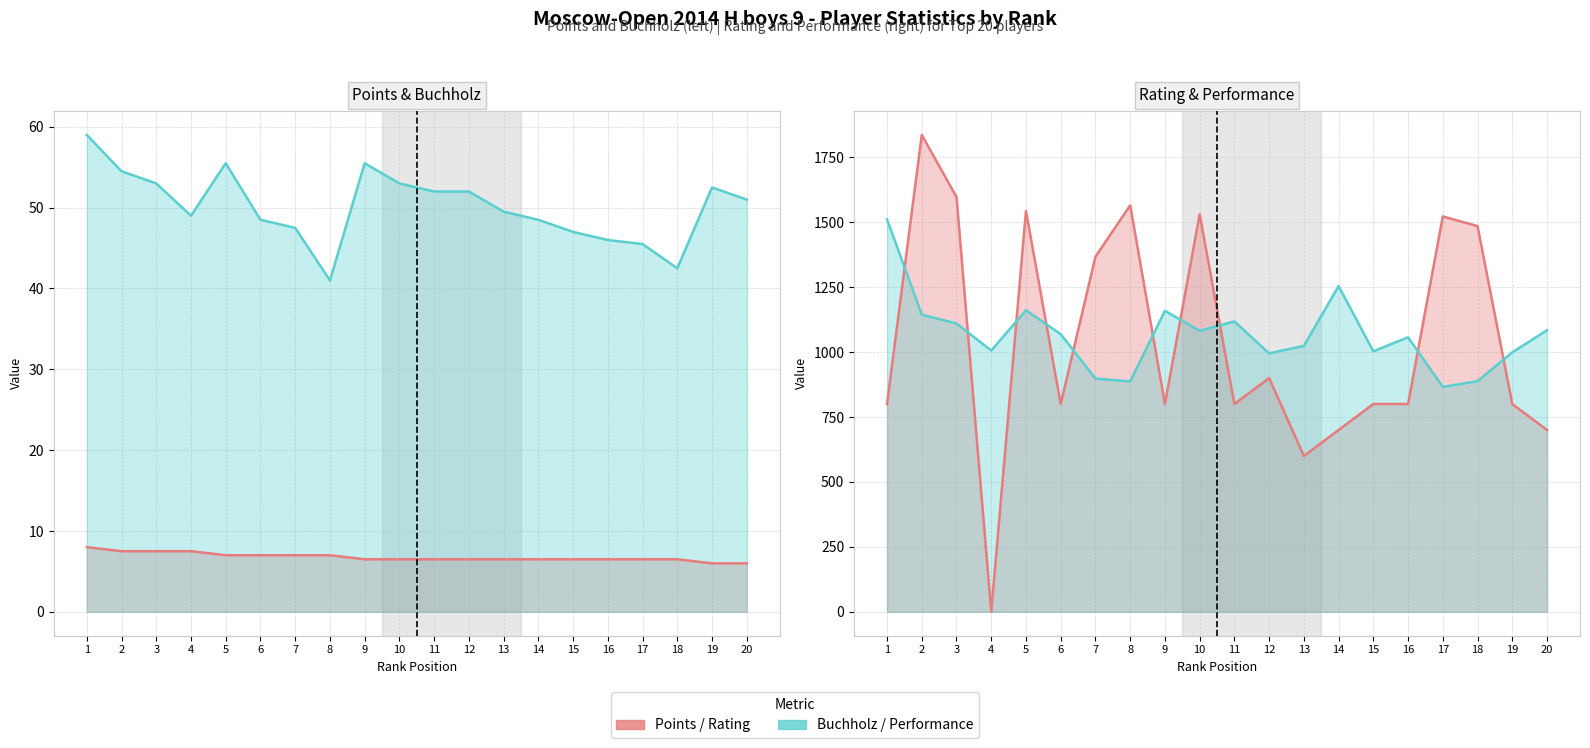

What value does the Buchholz series have at 19?

52.5